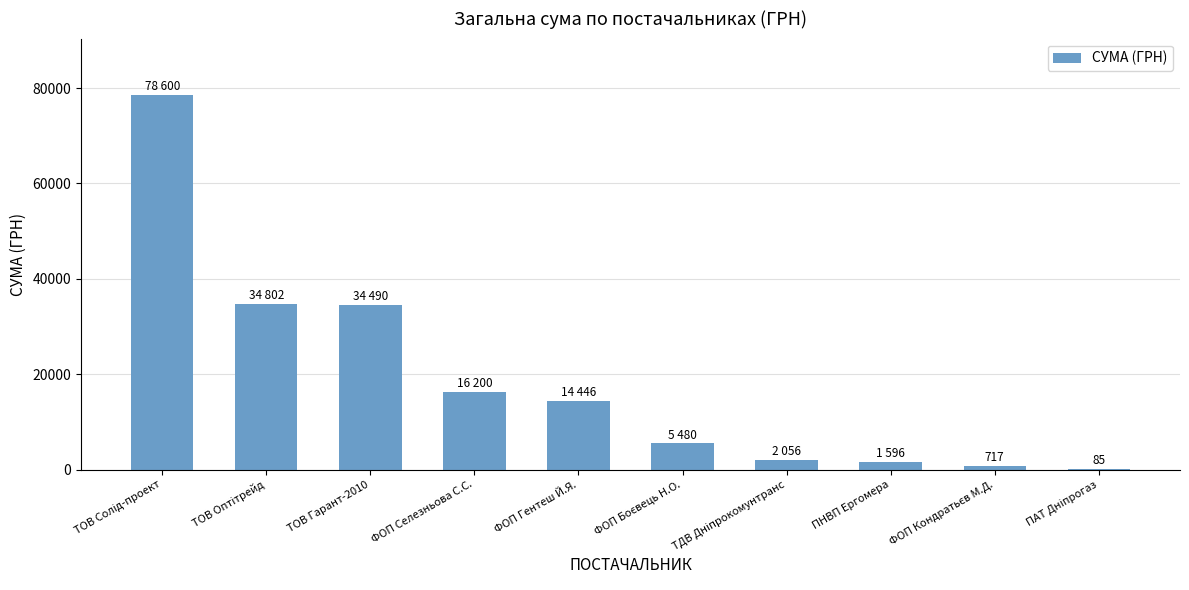

The value at ТОВ Гарант-2010 is 34490.0. True or false?

True